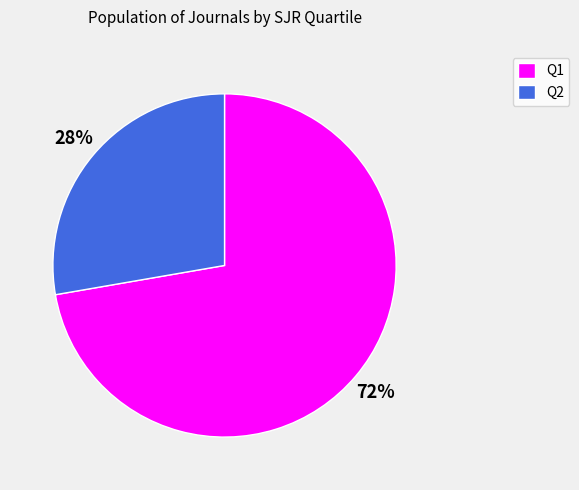

Count the number of slices in the pie.

2